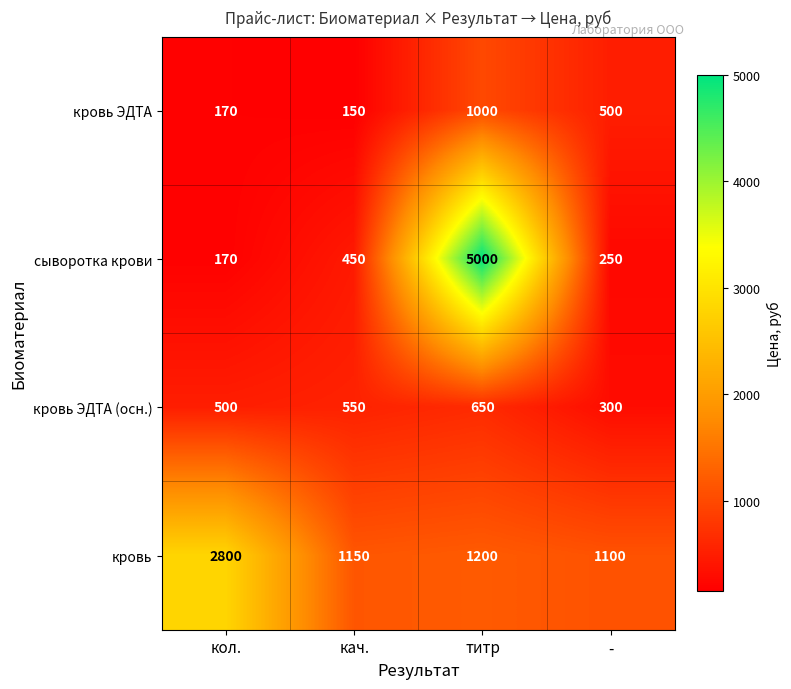

The value of кровь ЭДТА at кач. is 232. True or false?

False